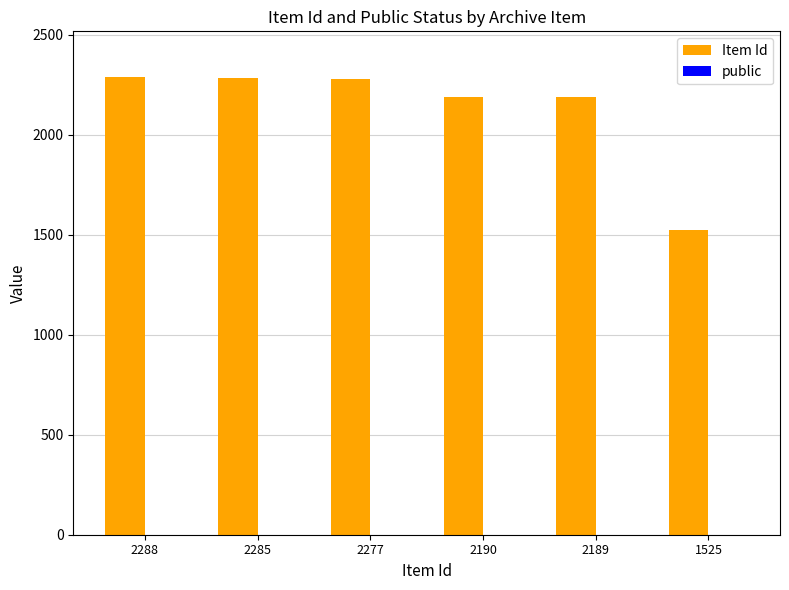

Which series has the largest range (max minus min)?

Item Id